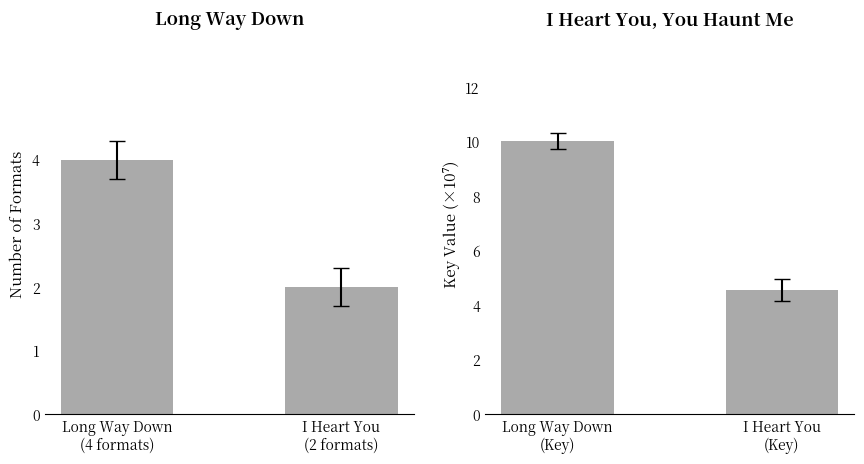

Reading left to right, list all the values displayed in this chart.

Format Count: 4.0	2.0
Key (×10⁷): 10.0	4.5